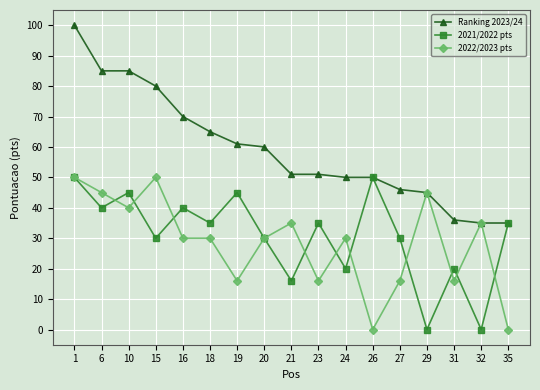

Reading left to right, extract all data points from this chart.

Ranking 2023/24: 1=100	6=85	10=85	15=80	16=70	18=65	19=61	20=60	21=51	23=51	24=50	26=50	27=46	29=45	31=36	32=35	35=35
2021/2022 pts: 1=50	6=40	10=45	15=30	16=40	18=35	19=45	20=30	21=16	23=35	24=20	26=50	27=30	29=0	31=20	32=0	35=35
2022/2023 pts: 1=50	6=45	10=40	15=50	16=30	18=30	19=16	20=30	21=35	23=16	24=30	26=0	27=16	29=45	31=16	32=35	35=0